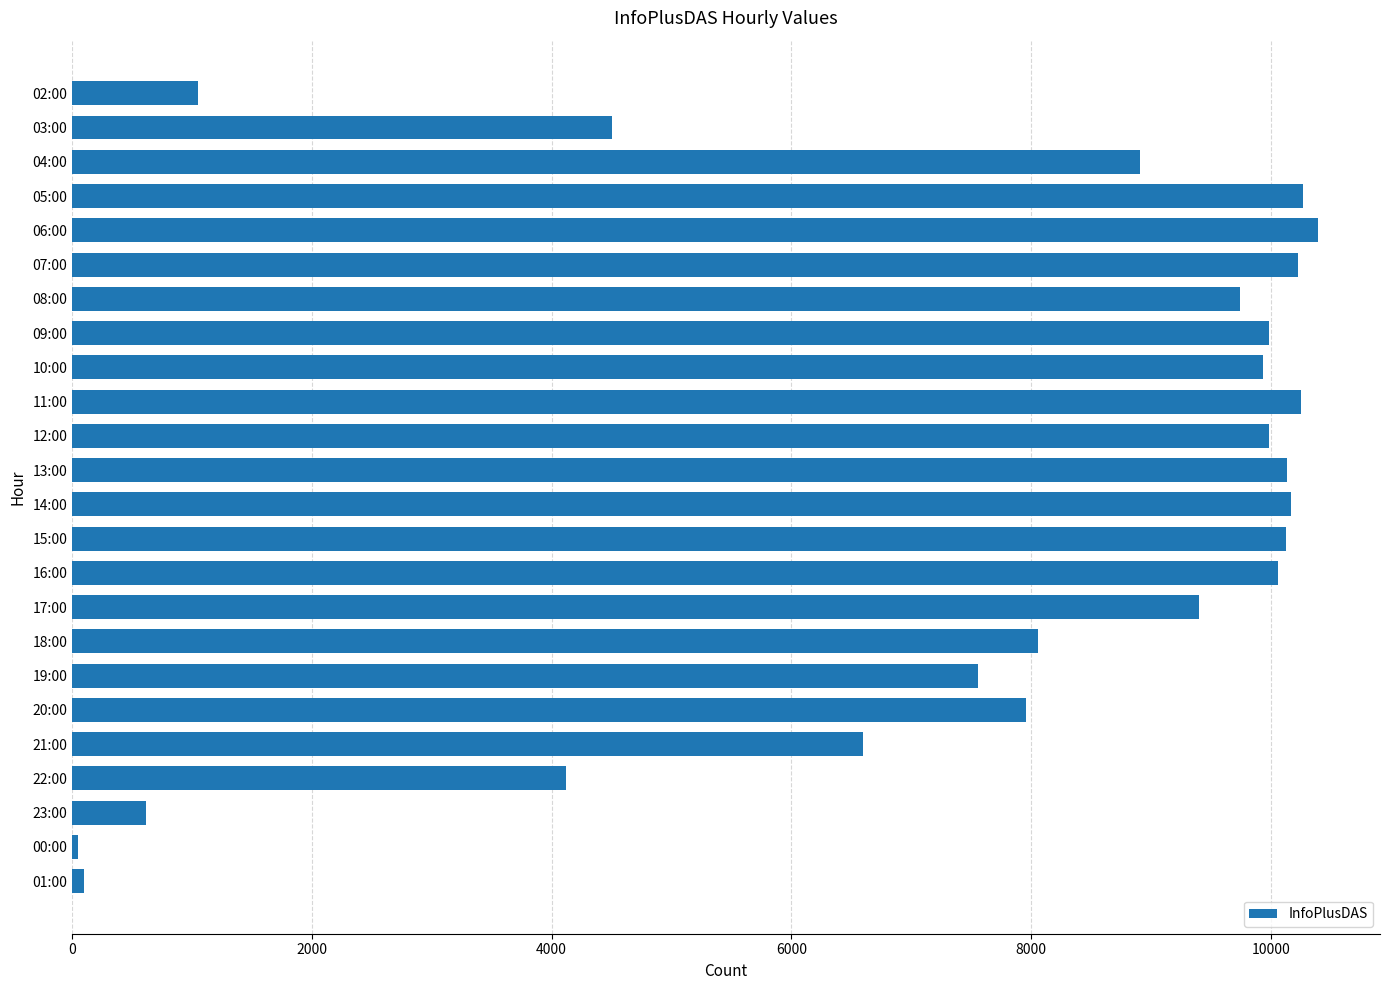

How many categories are shown in the chart?

24